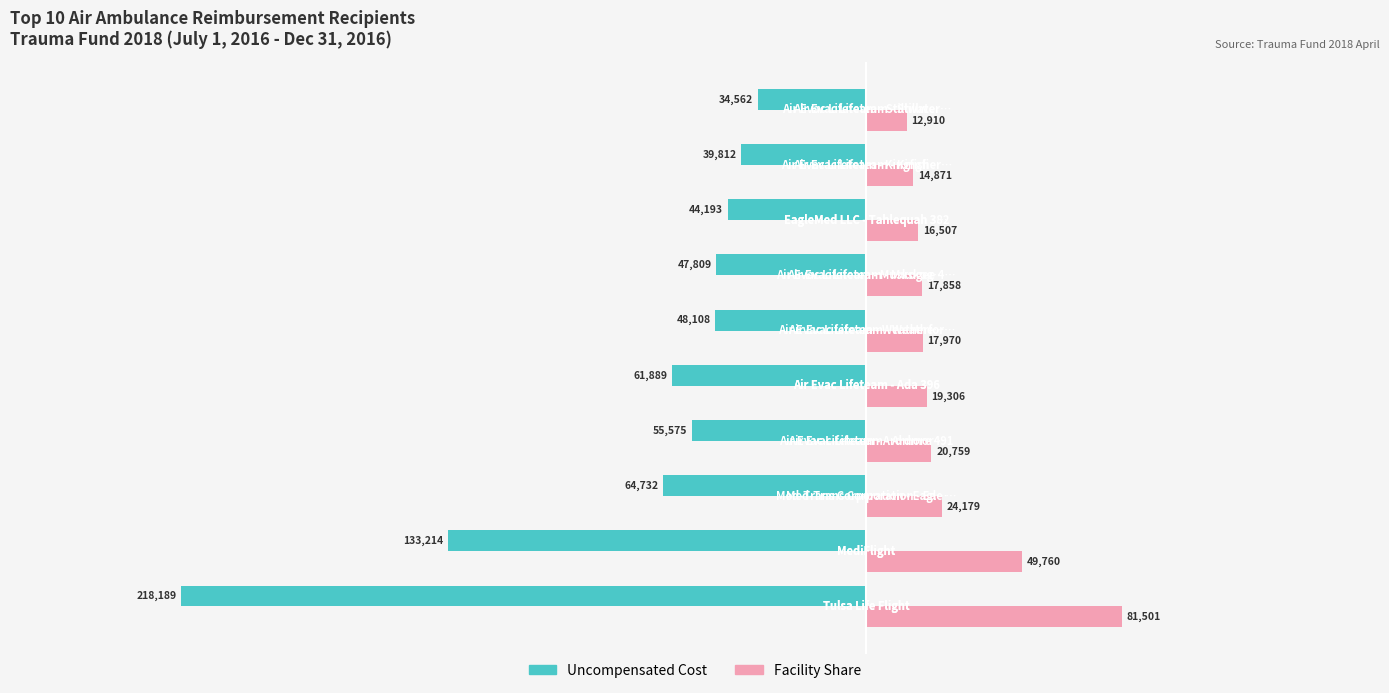

Which series has the widest spread of values?

Uncompensated Cost